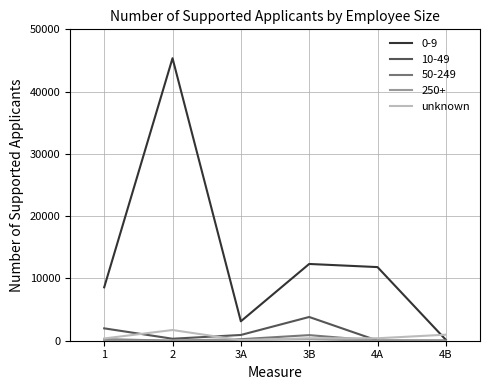

What is the maximum value shown in the chart?

45362